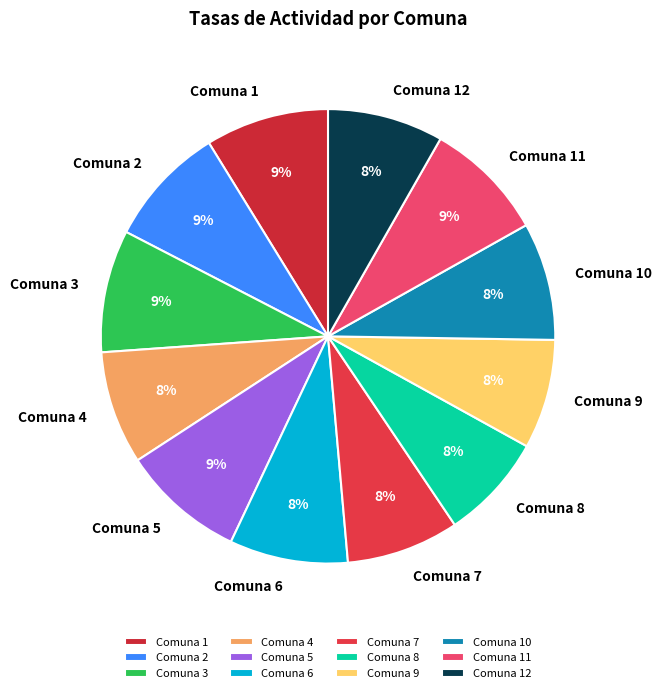

Count the number of slices in the pie.

12